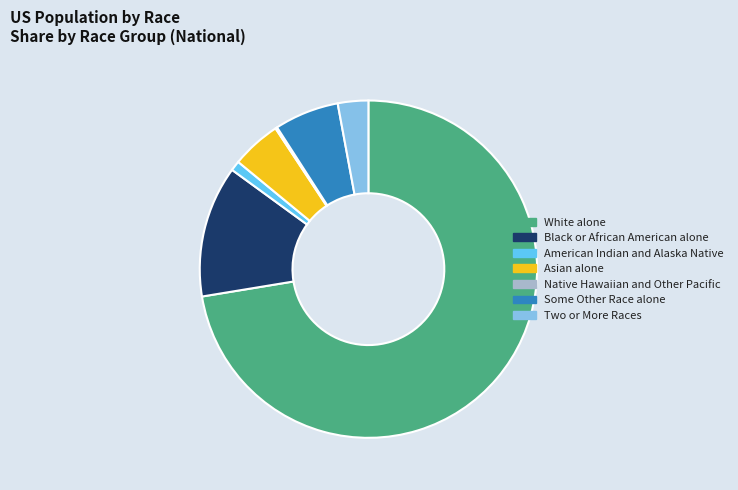

Approximately how many times larger is the value at Black or African American alone compared to Two or More Races?

4.3